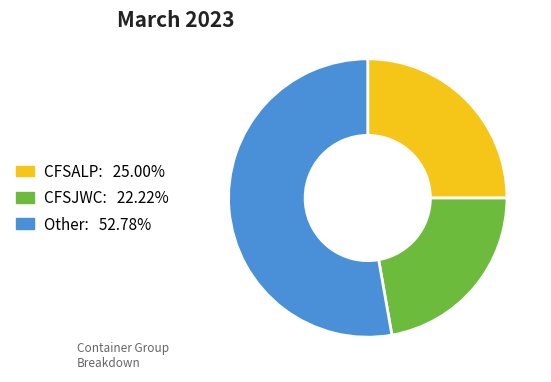

Is there a majority slice in this chart?

Yes